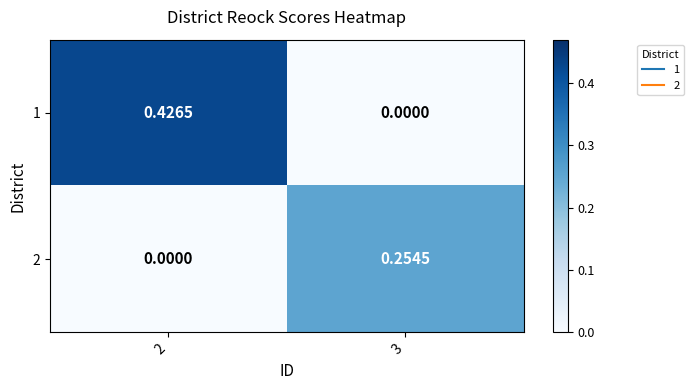

At which category is the sum across all series the highest?

2